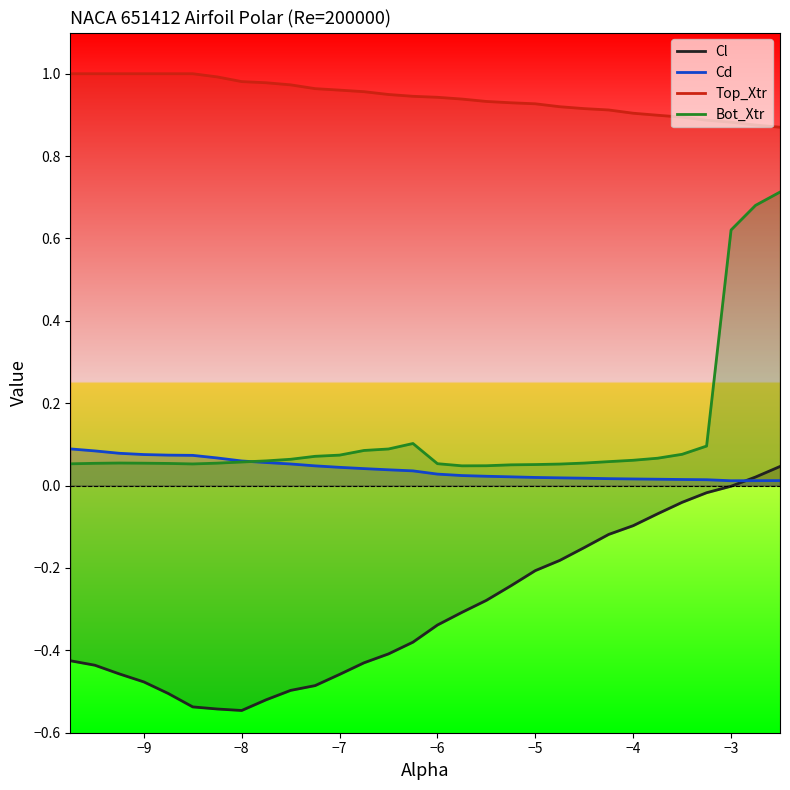

True or false: Cl and Bot_Xtr intersect in this chart.

False